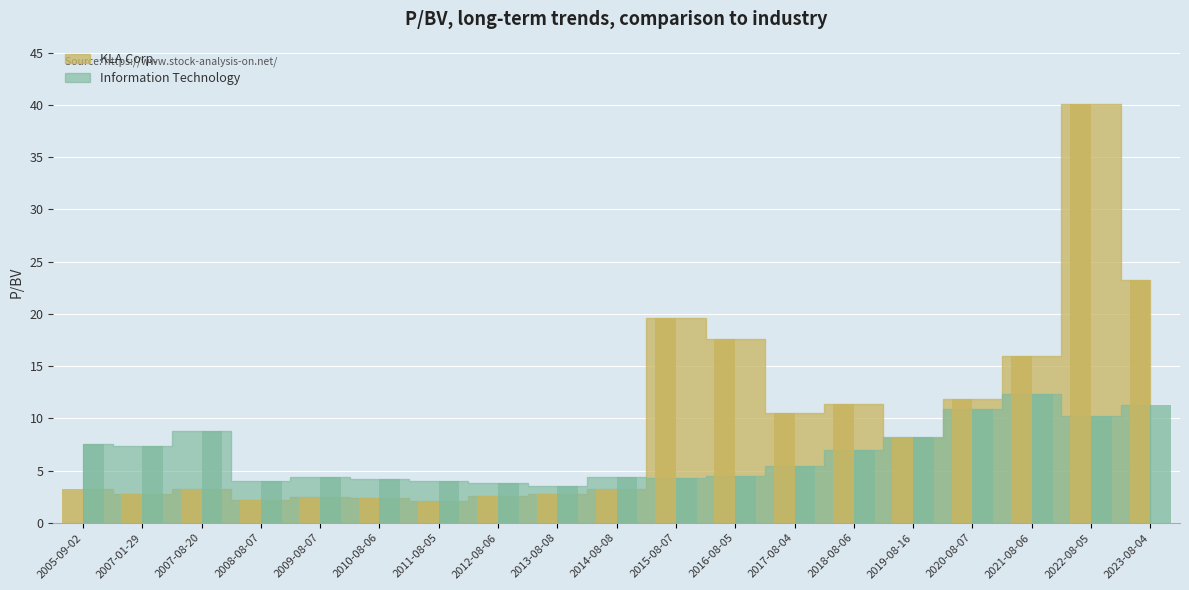

Rank the series by their maximum value, from highest to lowest.

KLA Corp., Information Technology